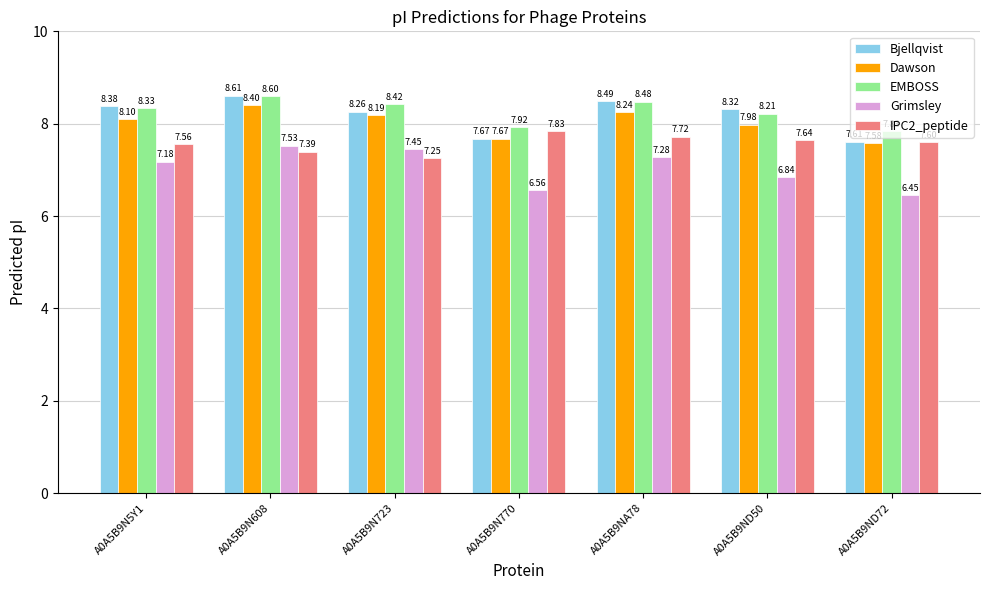

At which category does the chart reach its minimum across all series?

A0A5B9ND72